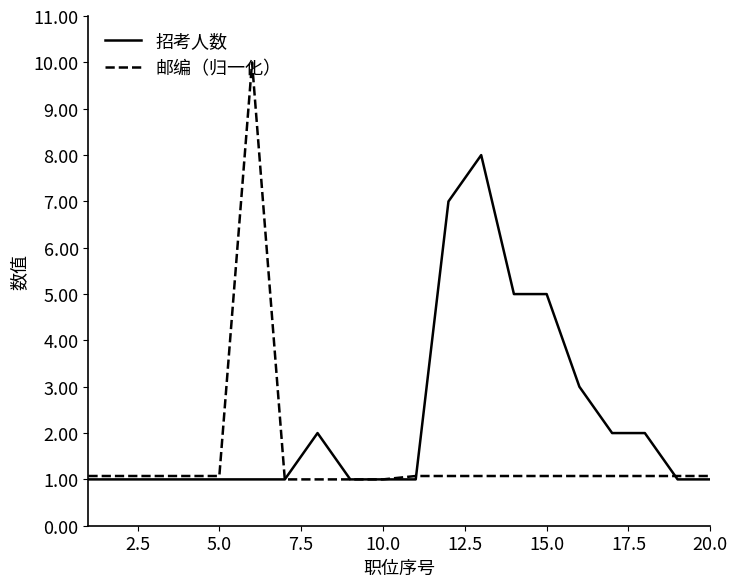

Which series has the widest spread of values?

邮编（归一化）